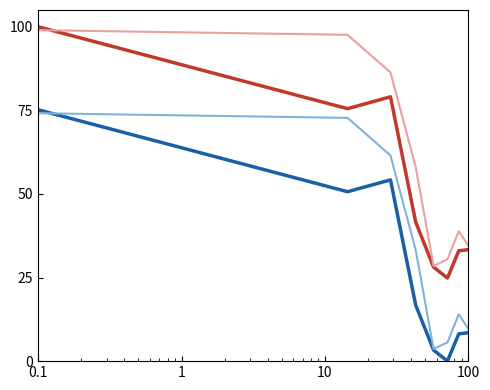

What is the maximum value shown in the chart?

100.0